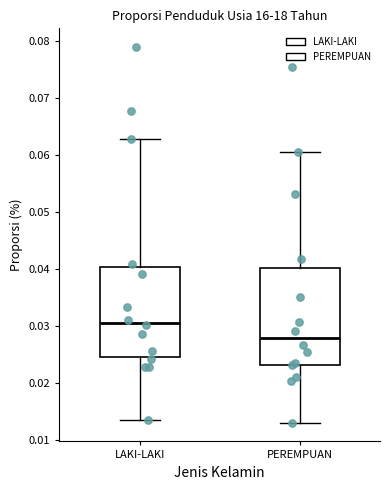

Reading left to right, transcribe this box plot: for each box, give where its median line is, the range the box spans, and where its two whiskers end, as read against the y-axis. The values are not printed on the chart, so give them approximately, as read against the axis.

LAKI-LAKI: median 0.031, box 0.025 to 0.040, whiskers 0.014 to 0.063
PEREMPUAN: median 0.028, box 0.023 to 0.040, whiskers 0.013 to 0.061